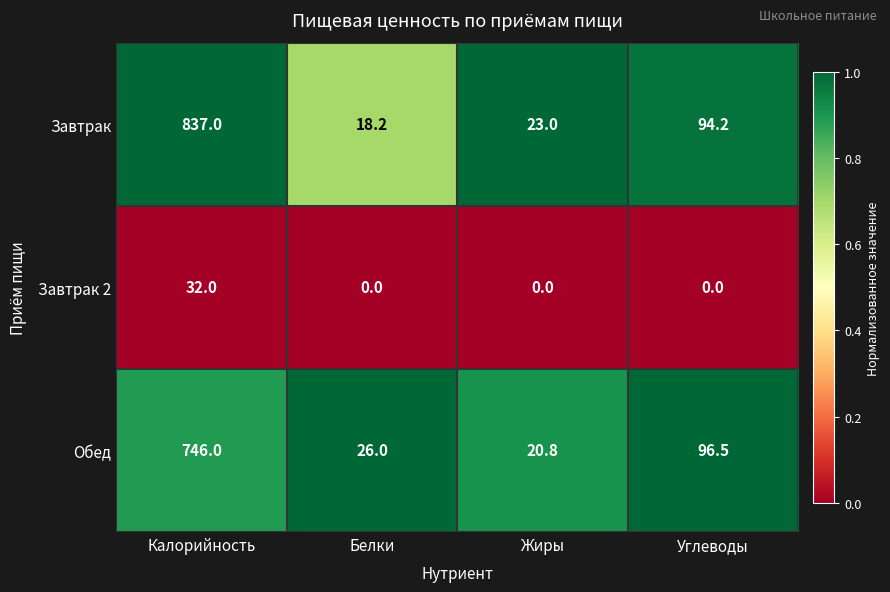

What is the sum of all Завтрак values?

972.4